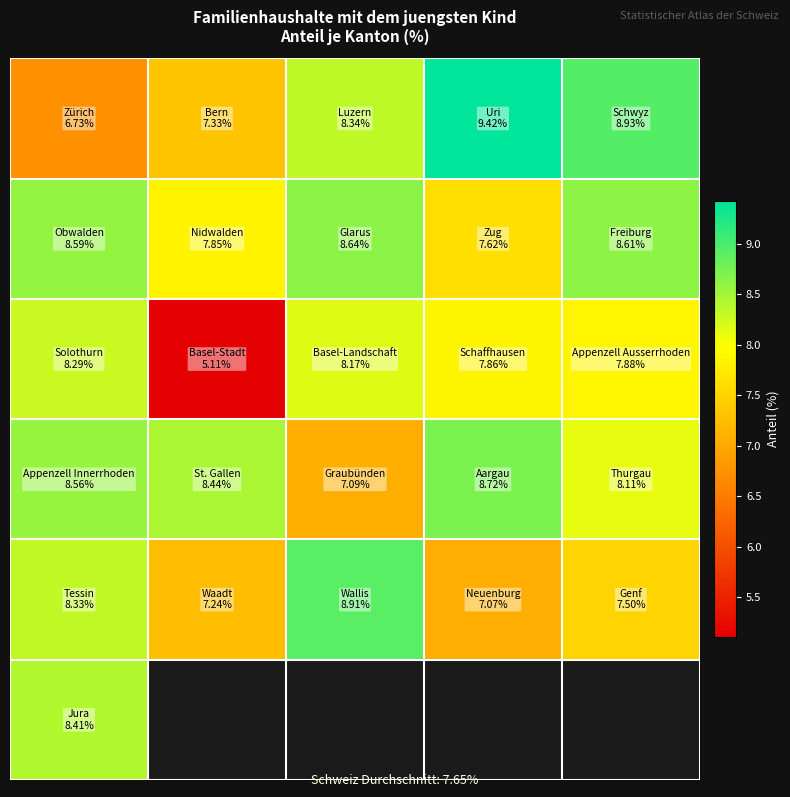

Count the number of data series in this chart.

6